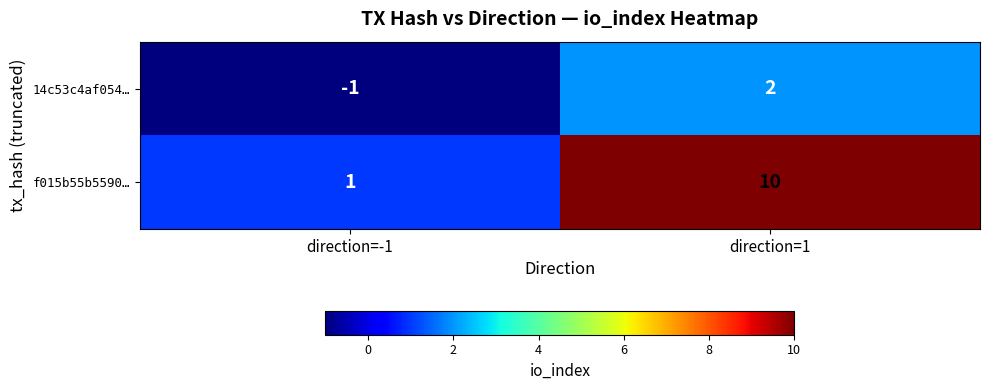

Reading left to right, extract all data points from this chart.

14c53c4af054…: -1	2
f015b55b5590…: 1	10